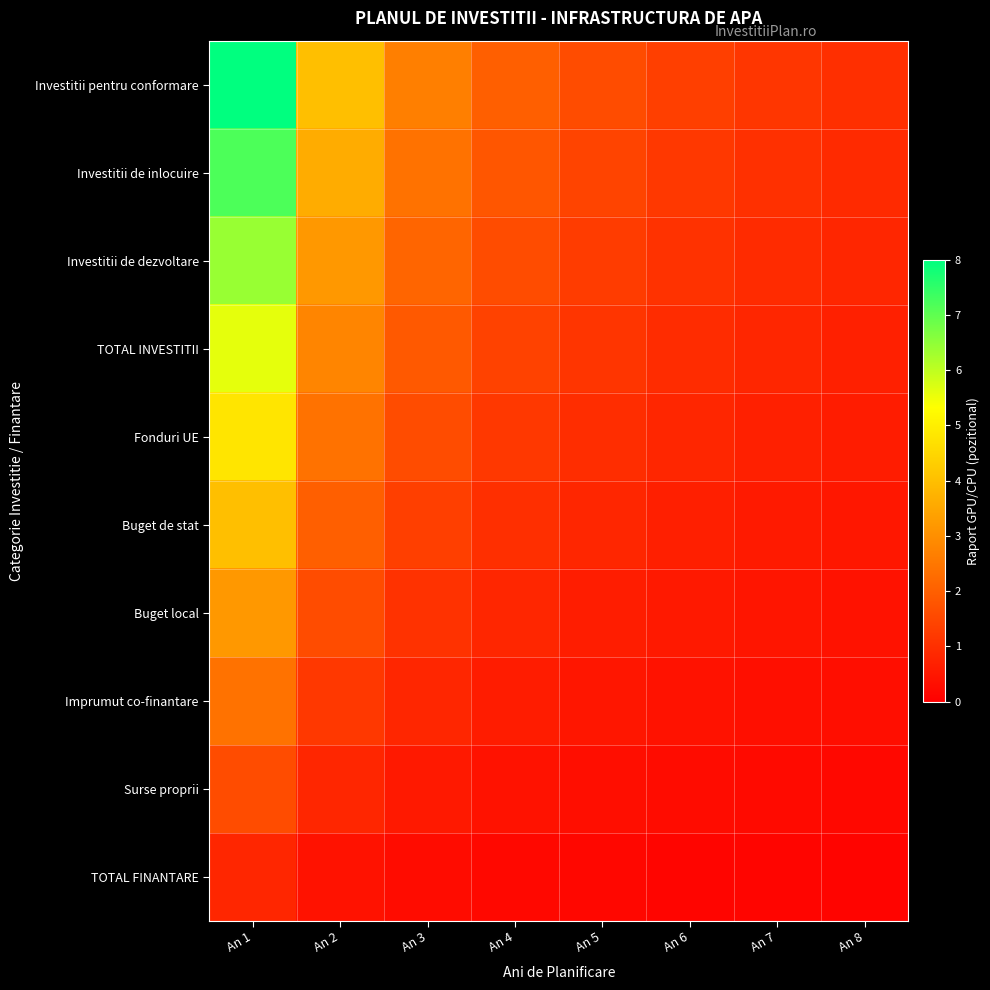

Which category has the lowest value across all series?

An 8